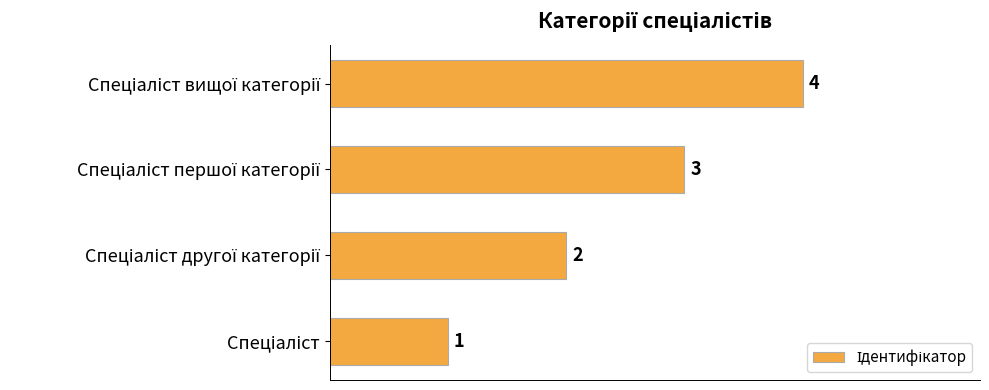

What is the greatest value displayed?

4